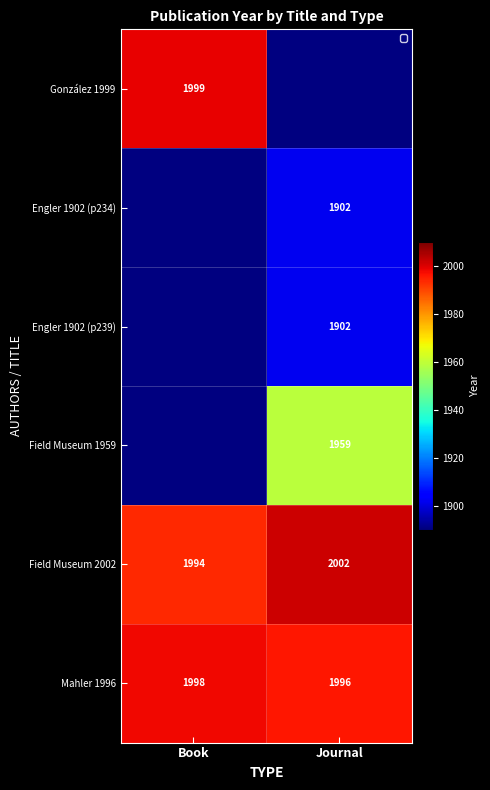

List the labels in order of Field Museum 2002 value, smallest first.

Book, Journal